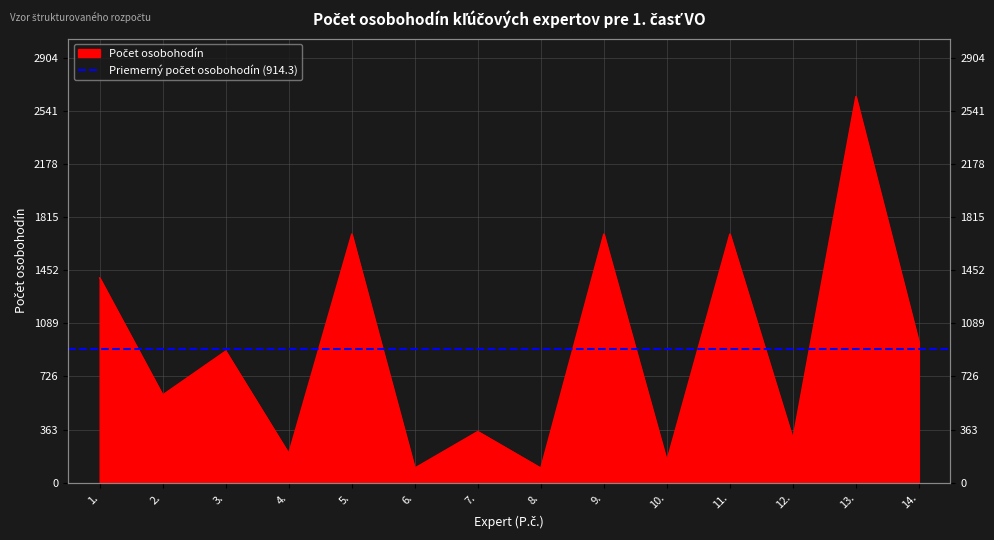

What is the value of the 13th point from the left?

2640